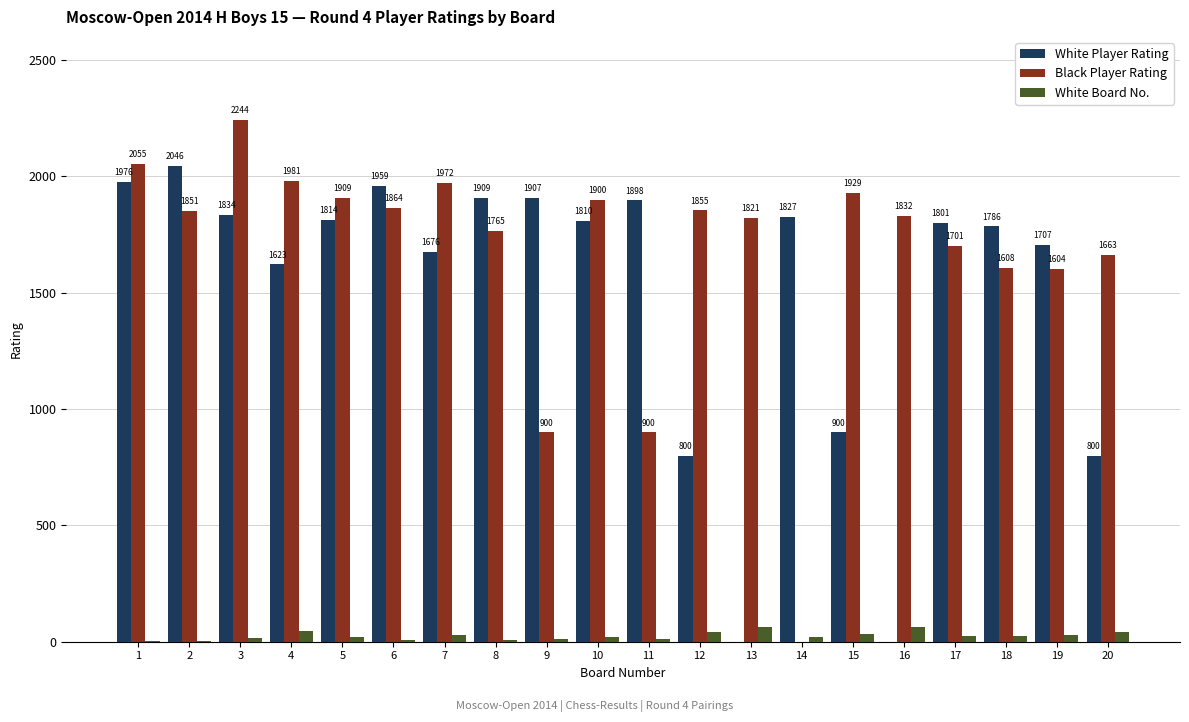

Is the value of White Board No. at 16 greater than the value of White Player Rating at 6?

No